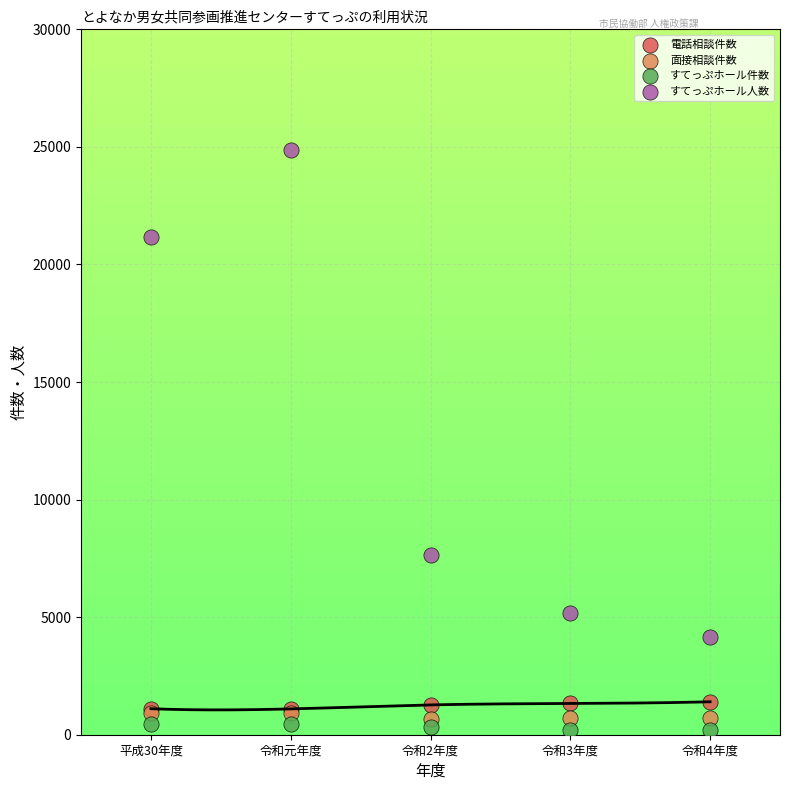

Which series contains the highest Y value?

すてっぷホール人数